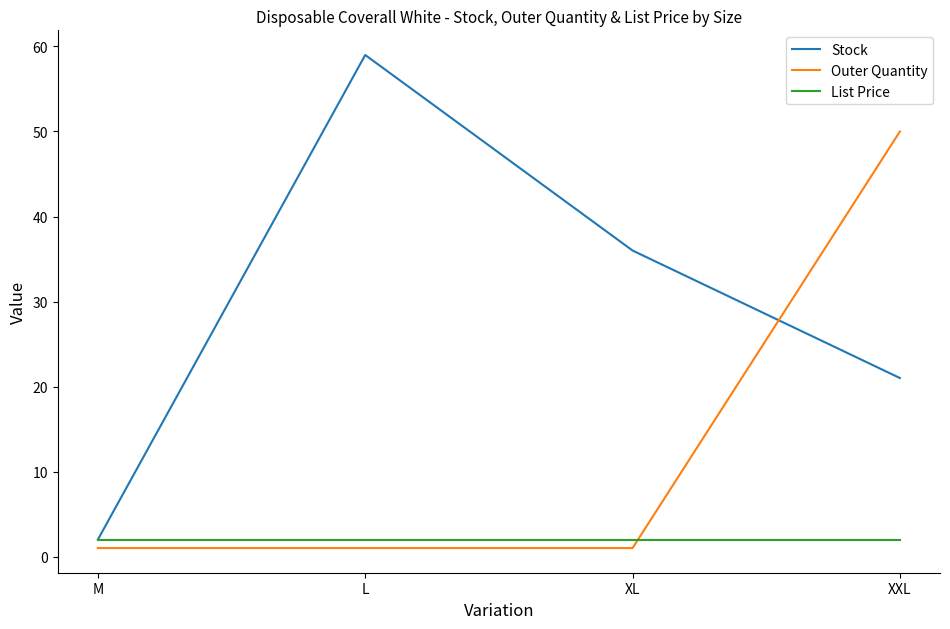

At which label does Outer Quantity reach its peak?

XXL